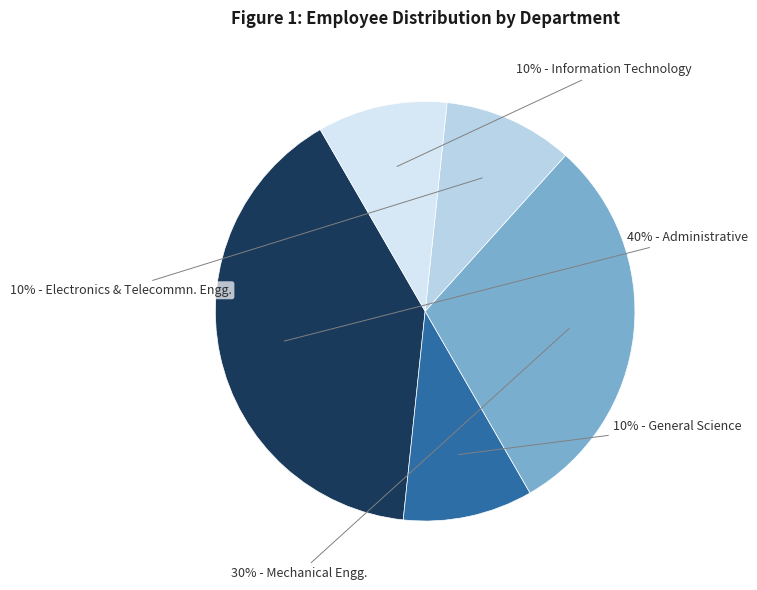

Does any single category account for the majority?

No